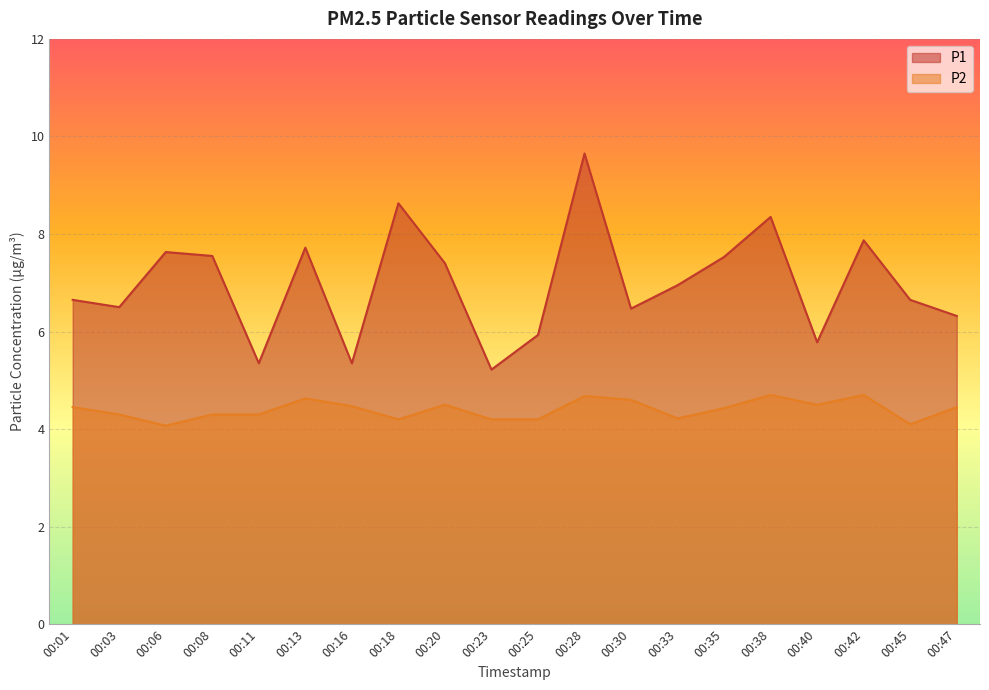

What is the value of the P1 point at the 10th from the left?

5.2